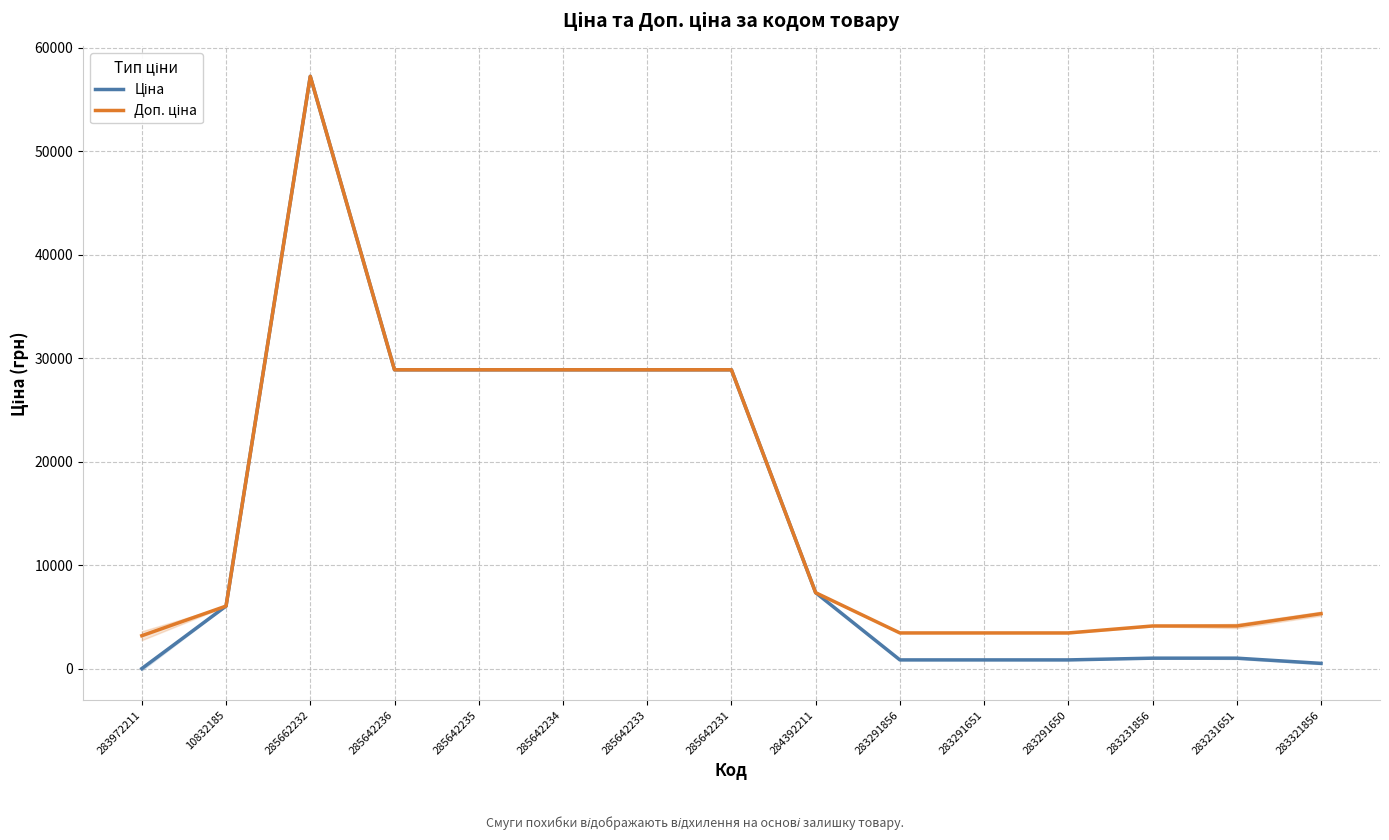

What is the sum of all Доп. ціна values?

242362.1